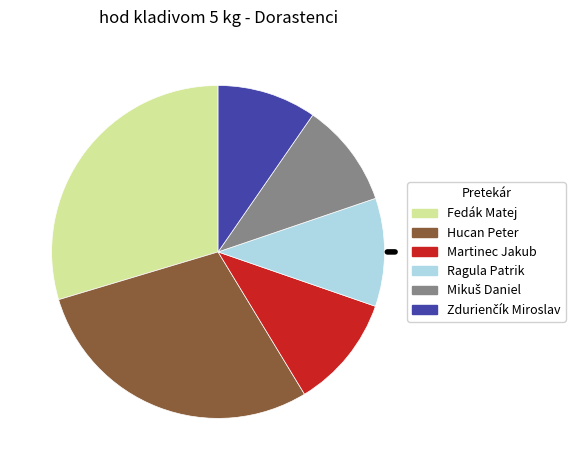

Combined, do Hucan Peter and Ragula Patrik account for over 50%?

No